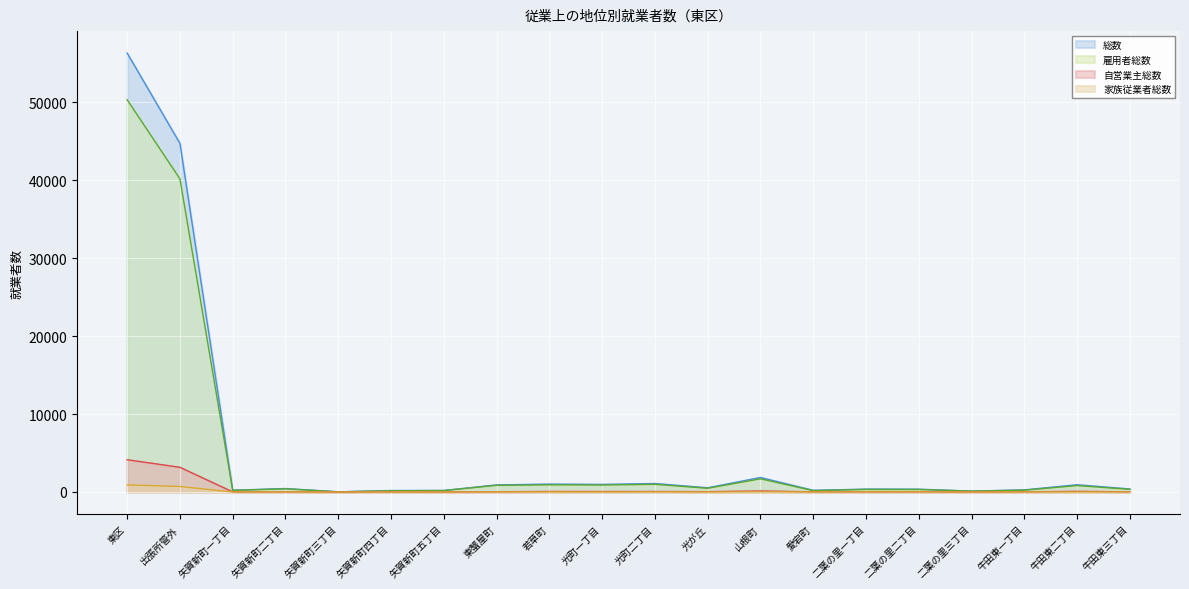

At which label does 自営業主総数 reach its minimum?

矢賀新町三丁目